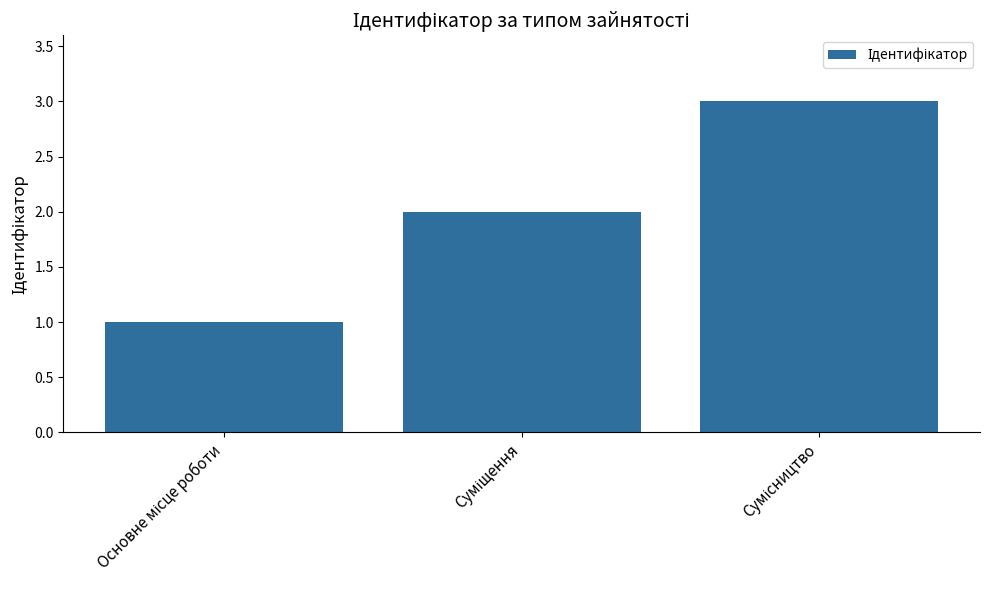

What is the sum of all values?

6